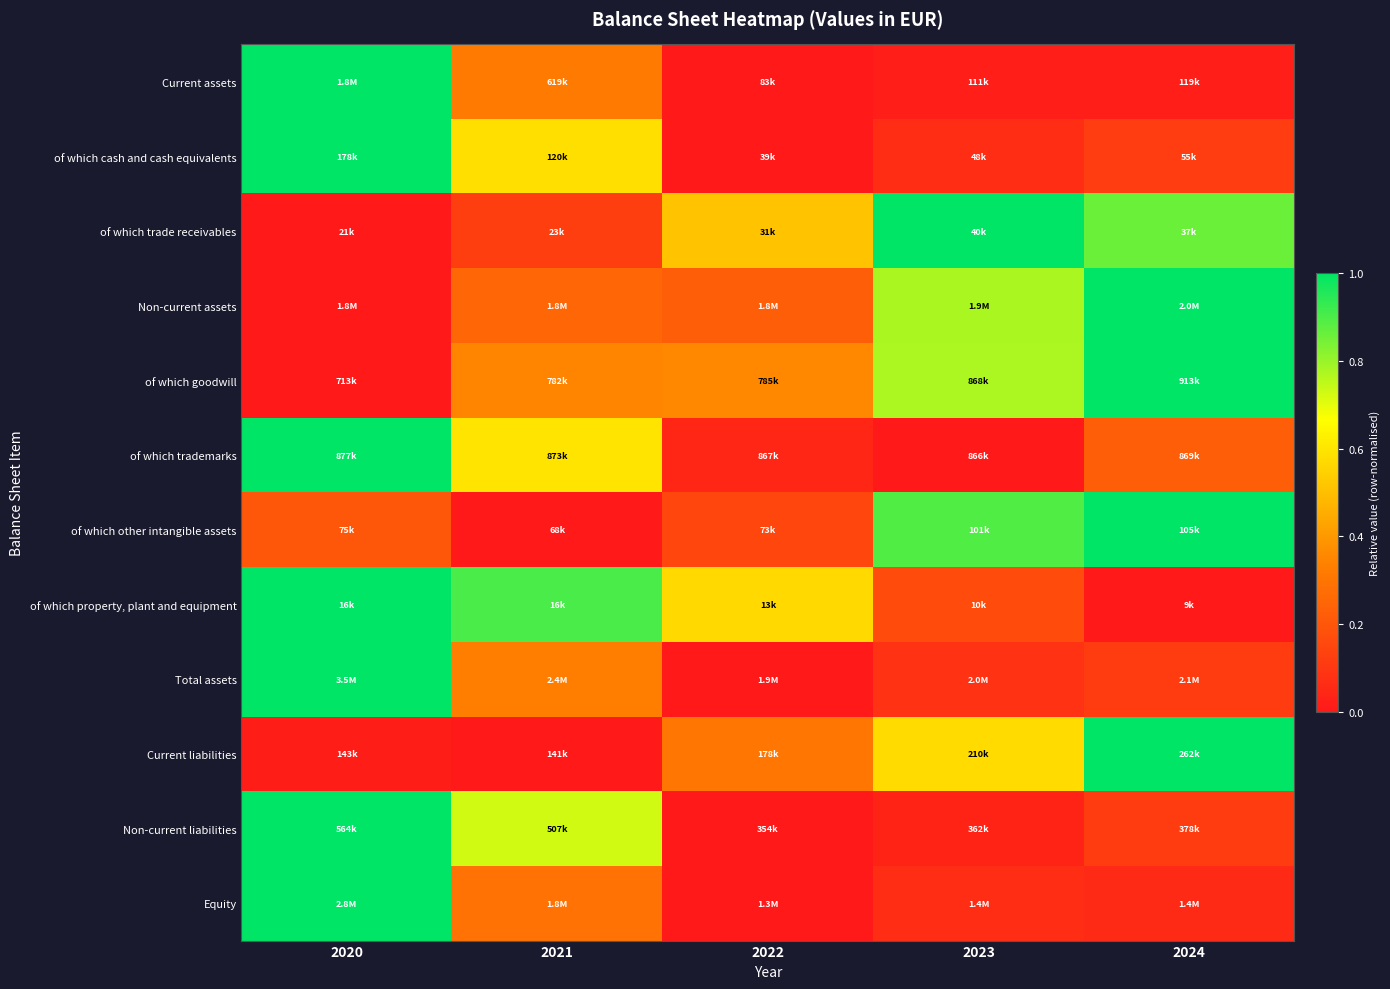

Between 2023 and 2021, which is larger?

2021